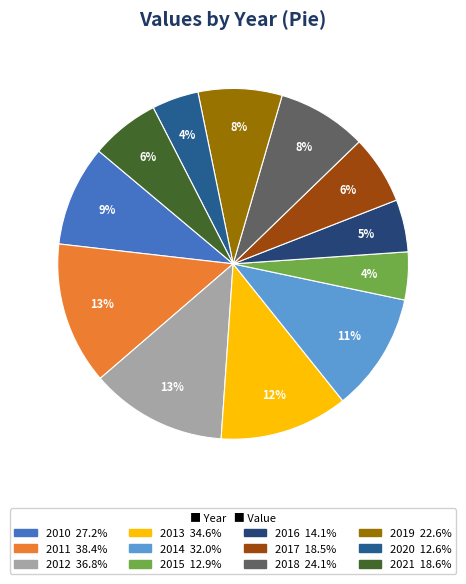

Do 2019 and 2015 together represent more than half of the pie?

No